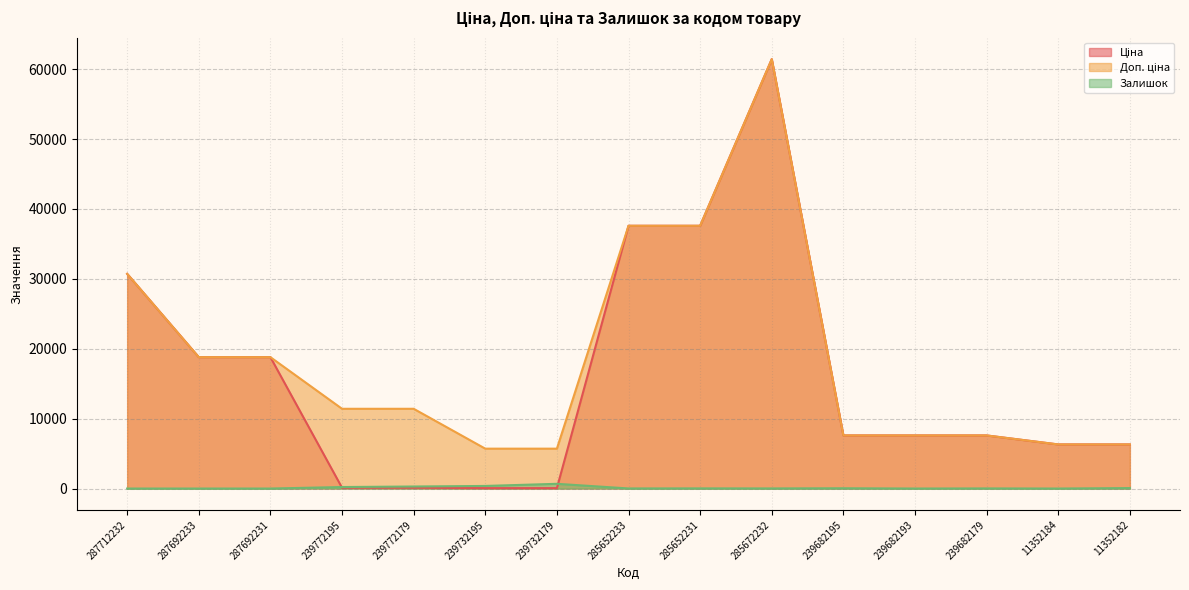

What are all the series names shown in the legend?

Ціна, Доп. ціна, Залишок